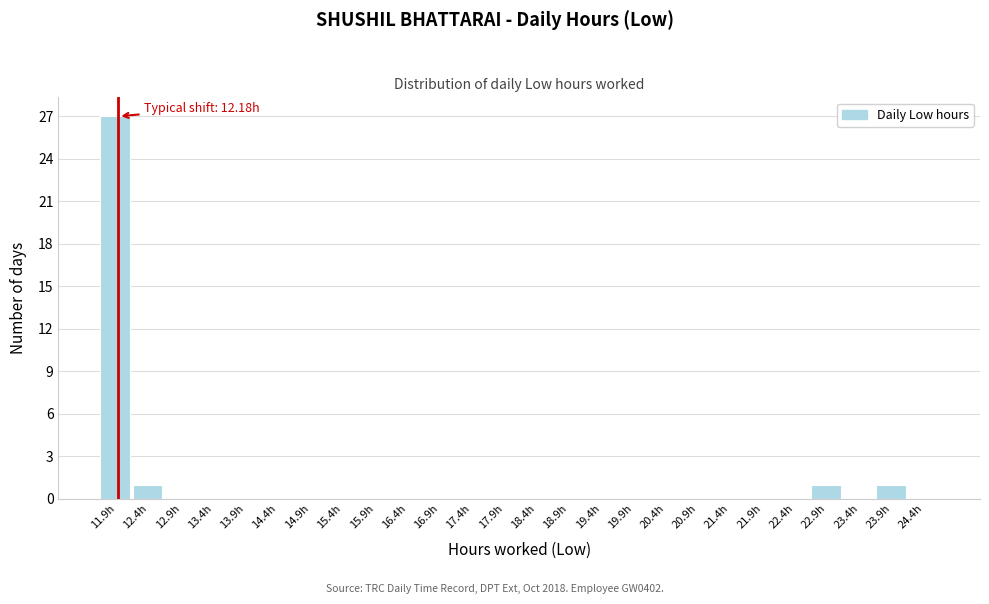

Reading left to right, what are all the values shown in this chart?

11.9h=27	12.4h=1	12.9h=0	13.4h=0	13.9h=0	14.4h=0	14.9h=0	15.4h=0	15.9h=0	16.4h=0	16.9h=0	17.4h=0	17.9h=0	18.4h=0	18.9h=0	19.4h=0	19.9h=0	20.4h=0	20.9h=0	21.4h=0	21.9h=0	22.4h=0	22.9h=1	23.4h=0	23.9h=1	24.4h=0